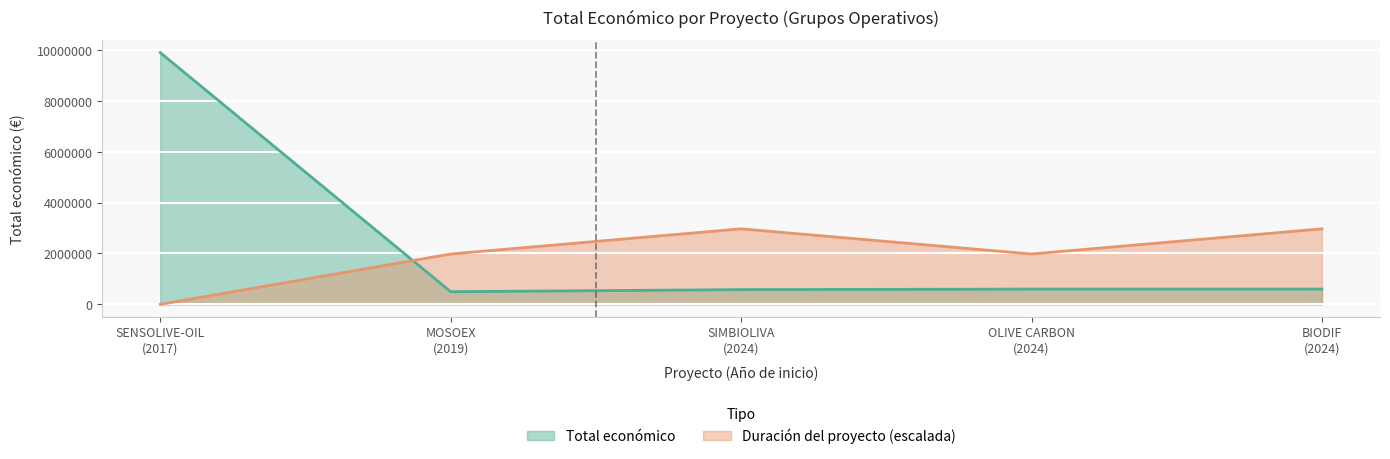

Which label corresponds to the largest value in the chart?

2017